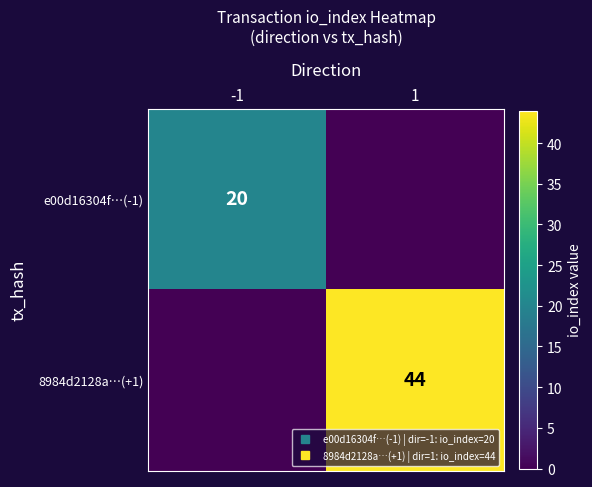

The 8984d2128a…(+1) series shows 0 at -1. True or false?

True